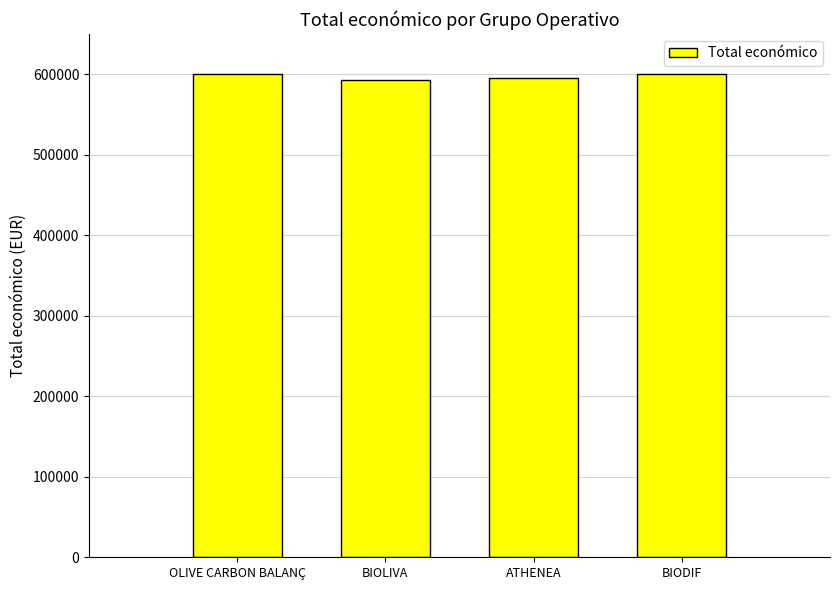

What is the greatest value displayed?

599992